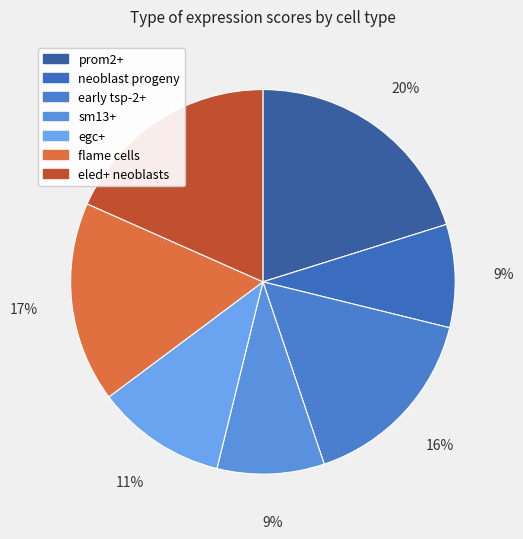

How many segments does this pie chart have?

7